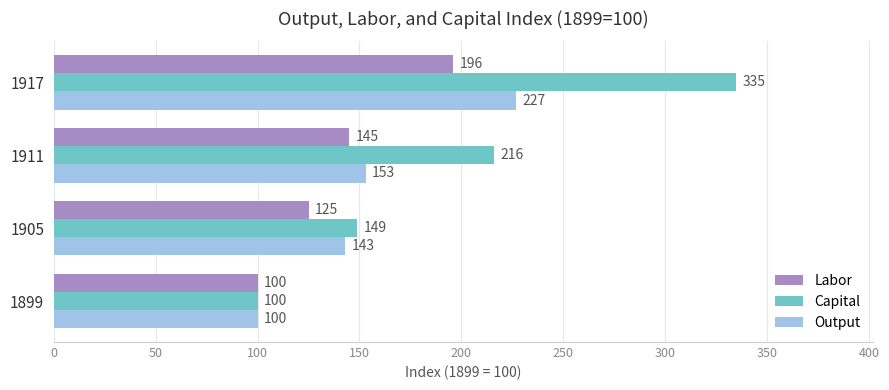

Read the Labor value at 1911.

145